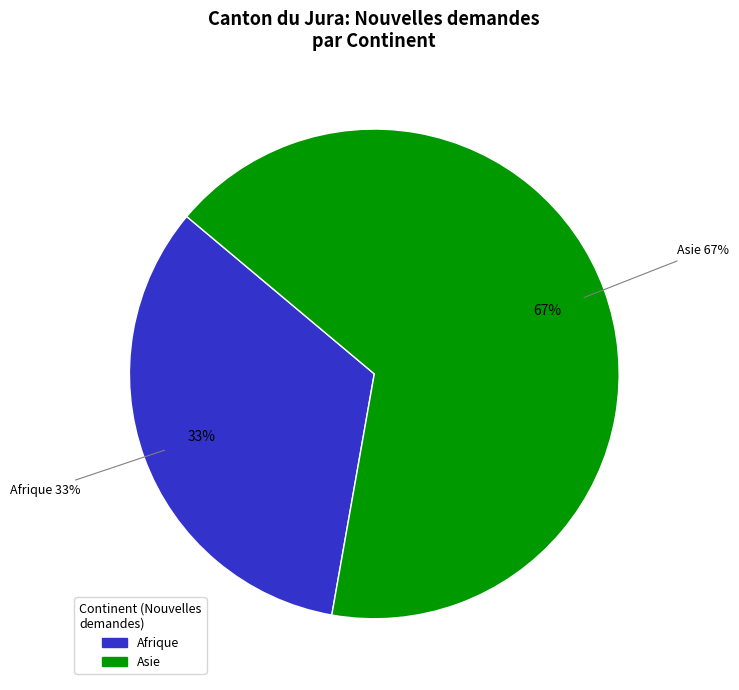

Is it true that Europe is 0% of the pie?

True